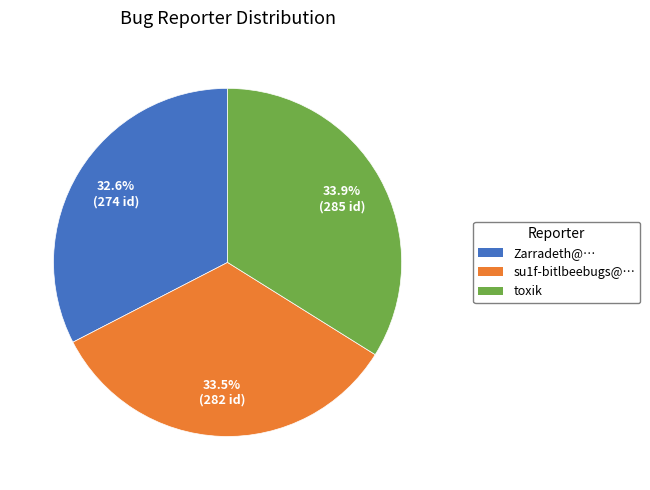

Does su1f-bitlbeebugs@… represent more than half of the total?

No